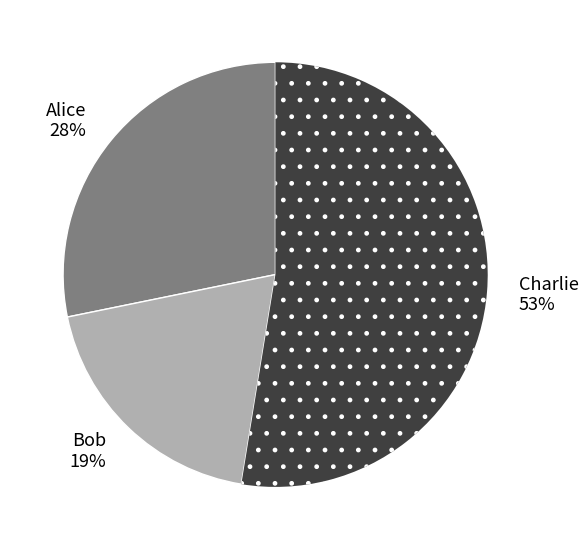

Is the sum of Bob and Charlie greater than half?

Yes